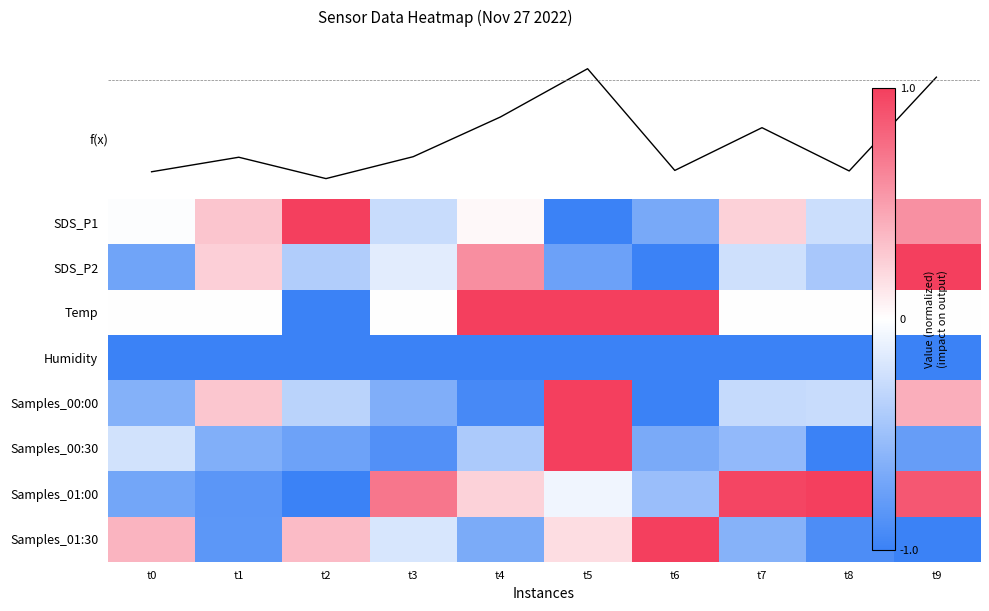

How many values in Samples_01:00 are below zero?

5